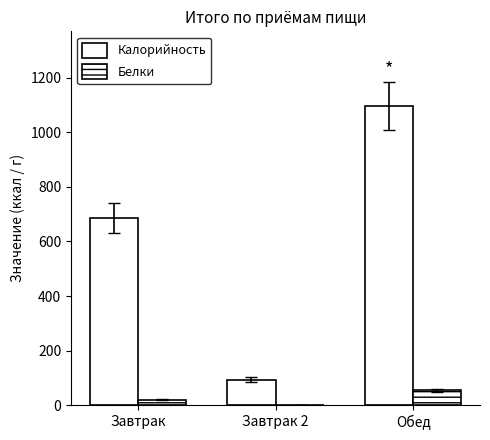

The Калорийность series shows 349 at Завтрак. True or false?

False